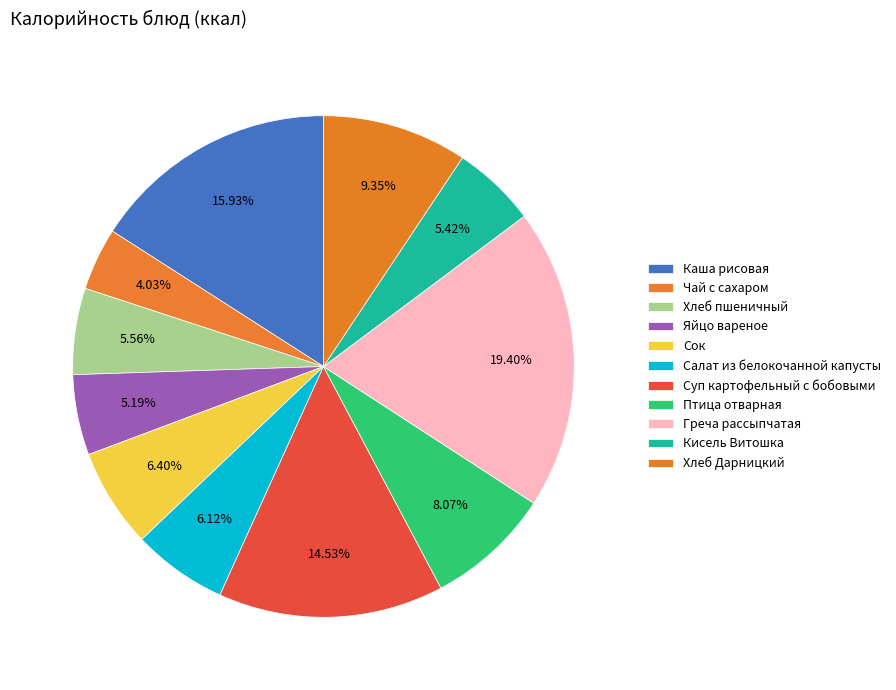

The Яйцо вареное slice represents 5% of the pie. True or false?

True